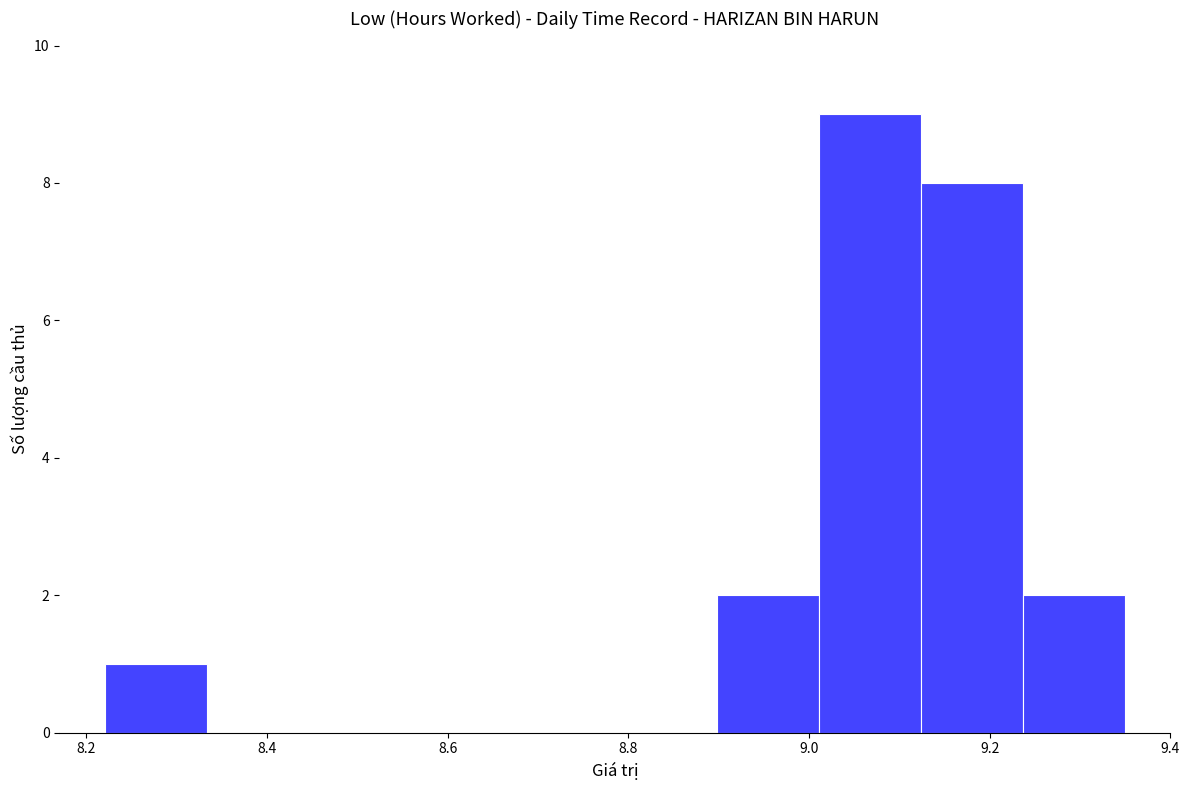

Reading left to right, transcribe this chart: for each bar, give the range it covers on the x-axis and its height. Neither the bar edges nor the heights are printed on the chart, so give them approximately, as read against the axes.

8.22 to 8.34: 1
8.34 to 8.44: 0
8.44 to 8.56: 0
8.56 to 8.68: 0
8.68 to 8.78: 0
8.78 to 8.90: 0
8.90 to 9.02: 2
9.02 to 9.12: 9
9.12 to 9.24: 8
9.24 to 9.36: 2